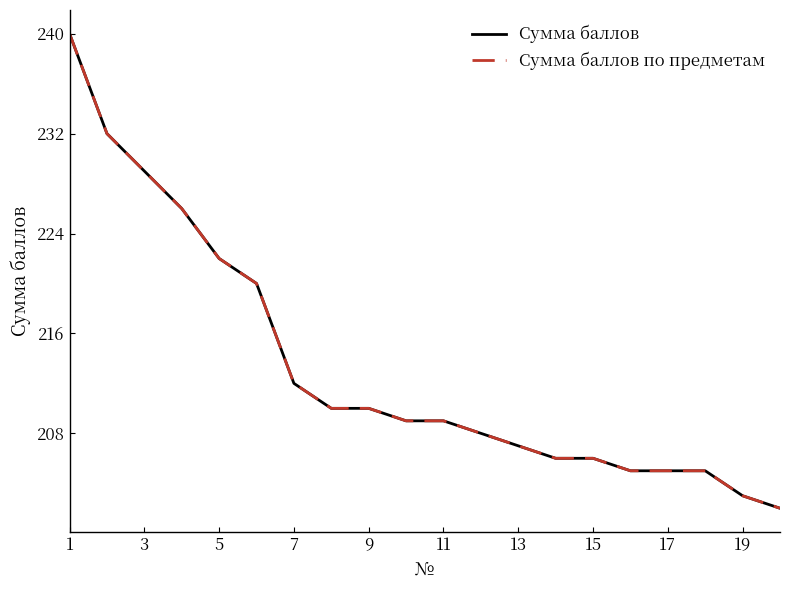

Is this an area chart (filled region under the line)?

No